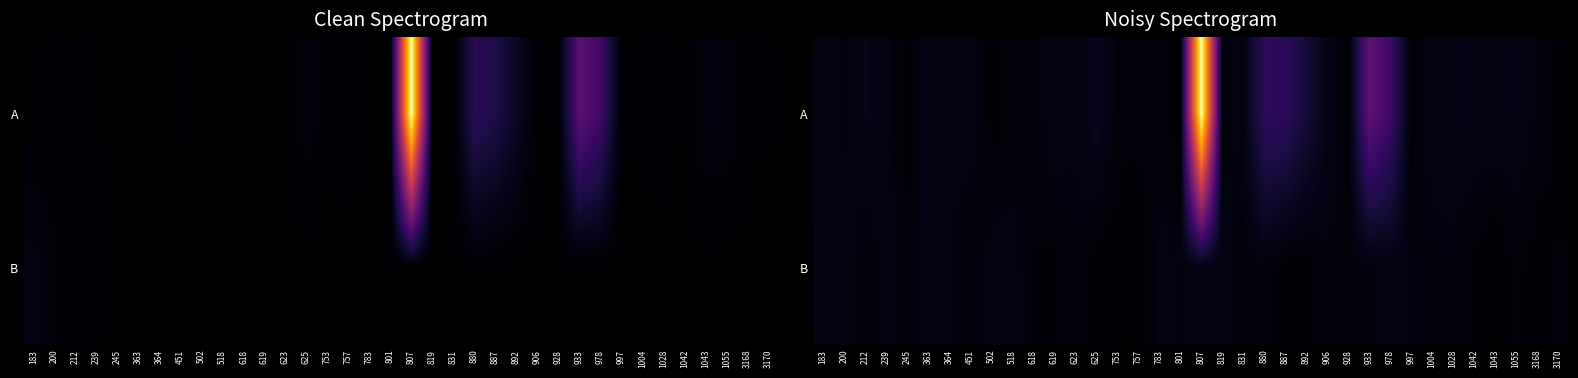

What is the total value across all series at 906?

49.2